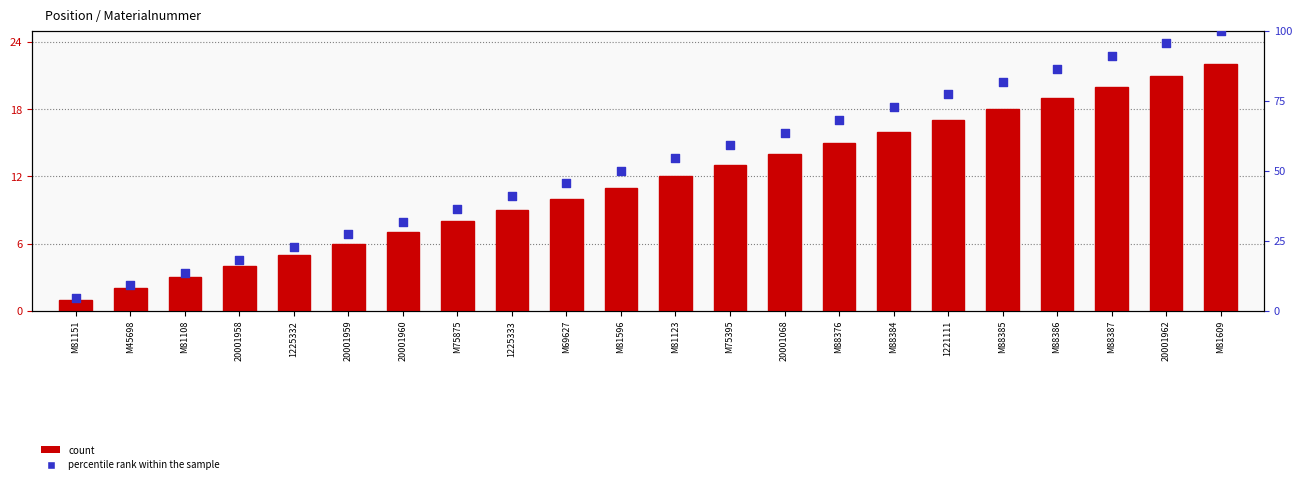

Which series reaches the maximum Y coordinate?

percentile rank within the sample